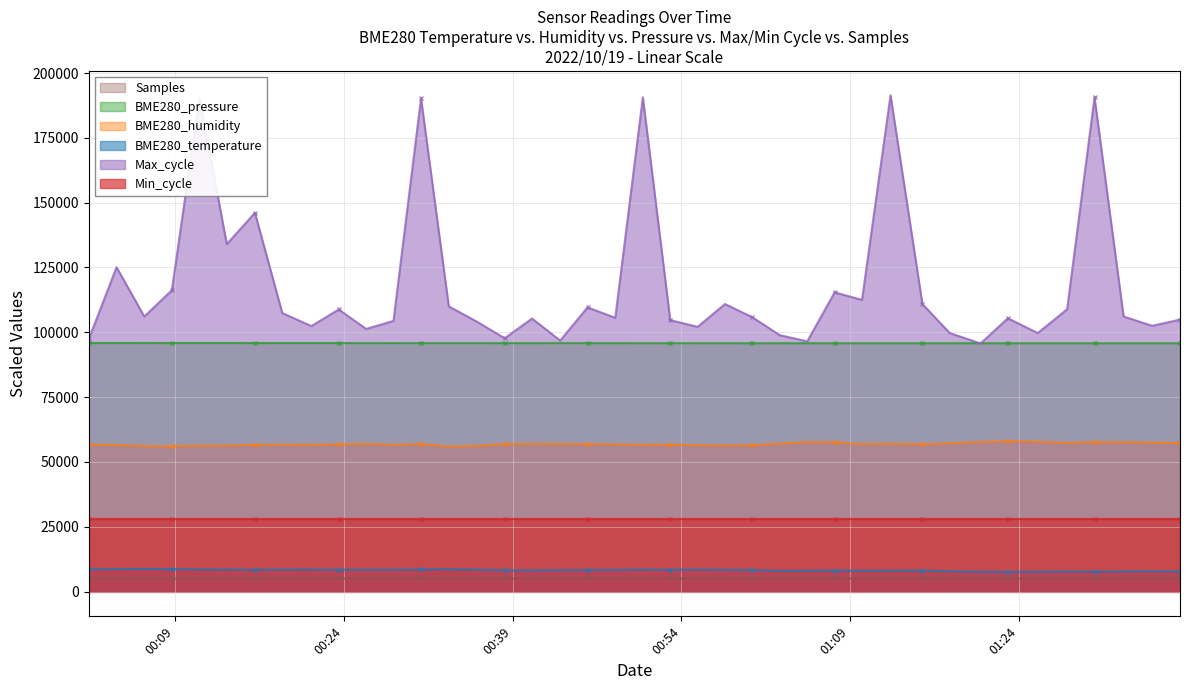

True or false: BME280_humidity and BME280_temperature cross at least once.

False